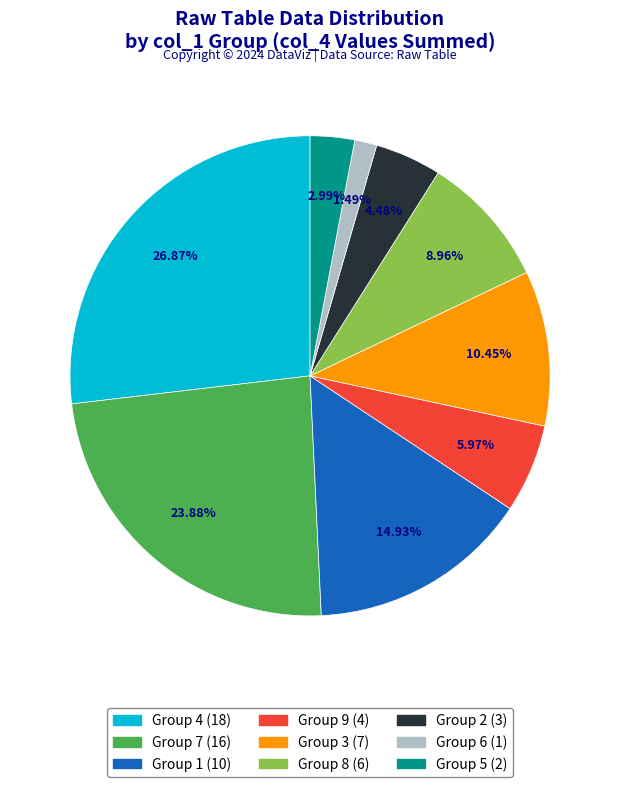

How many slices are in this pie chart?

9